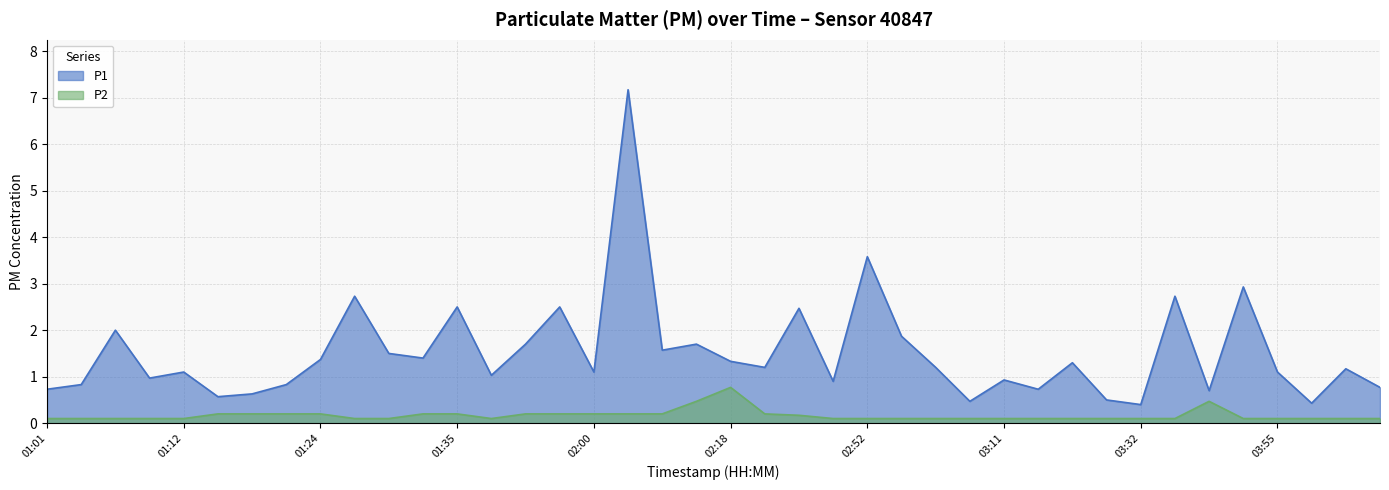

Reading right to left, what are all the values shown in this chart?

P1: 0.8	1.2	0.4	1.1	2.9	0.7	2.7	0.4	0.5	1.3	0.7	0.9	0.5	1.2	1.9	3.6	0.9	2.5	1.2	1.3	1.7	1.6	7.2	1.1	2.5	1.7	1.0	2.5	1.4	1.5	2.7	1.4	0.8	0.6	0.6	1.1	1.0	2.0	0.8	0.7
P2: 0.1	0.1	0.1	0.1	0.1	0.5	0.1	0.1	0.1	0.1	0.1	0.1	0.1	0.1	0.1	0.1	0.1	0.2	0.2	0.8	0.5	0.2	0.2	0.2	0.2	0.2	0.1	0.2	0.2	0.1	0.1	0.2	0.2	0.2	0.2	0.1	0.1	0.1	0.1	0.1